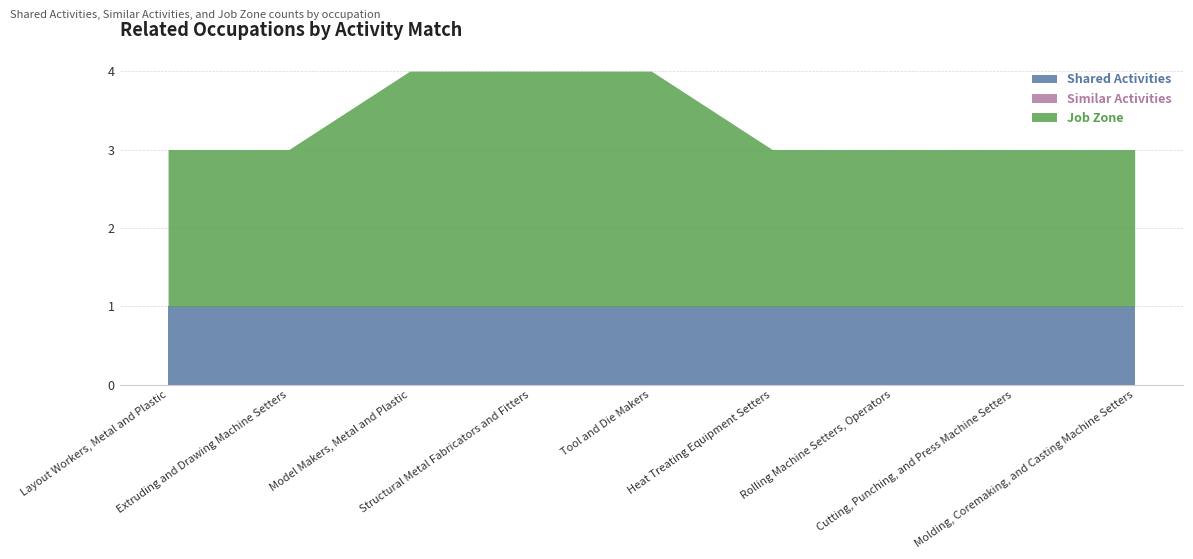

True or false: Job Zone has more than 0 interior local peaks.

False